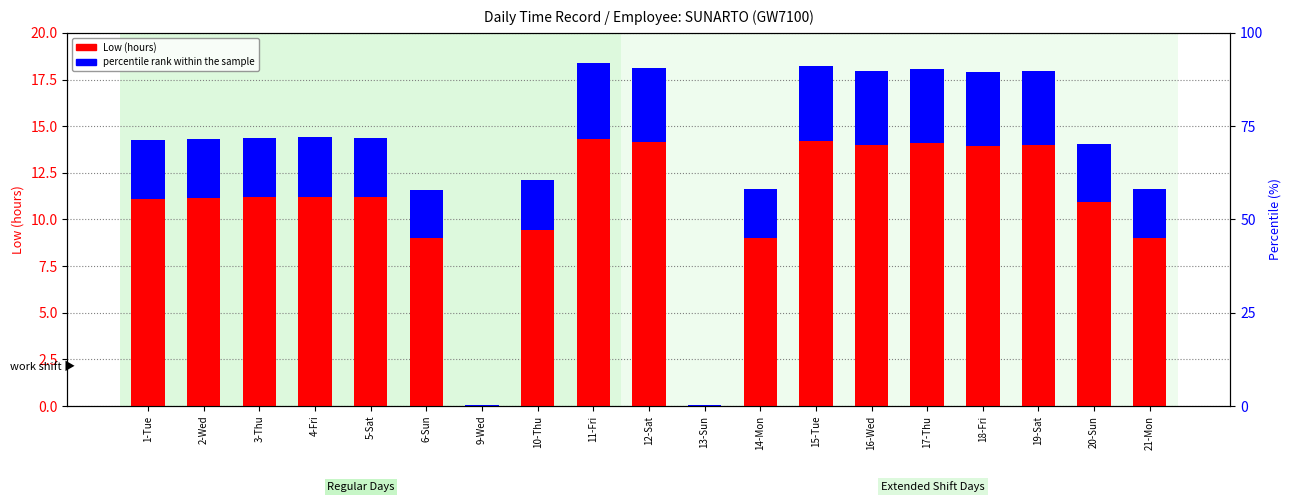

What is the sum of the percentile rank within the sample values at 13-Sun and 18-Fri?

4.0